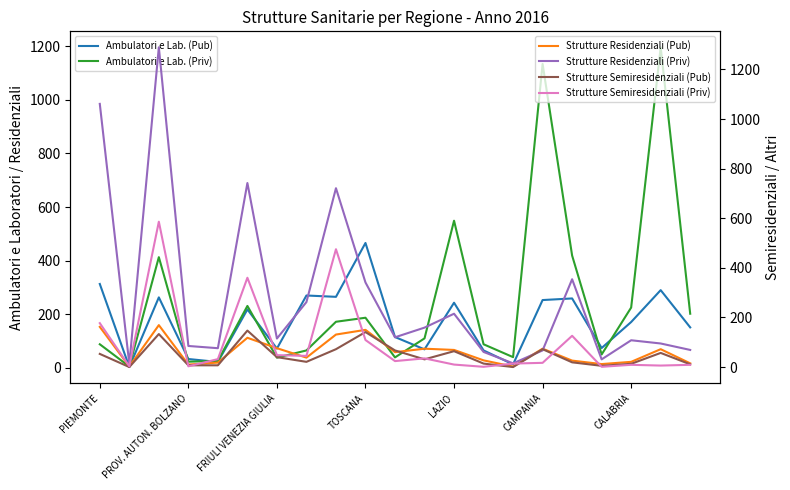

In Strutture Semiresidenziali (Pub), how many points are lower than both neighbors (excluding endpoints)?

5